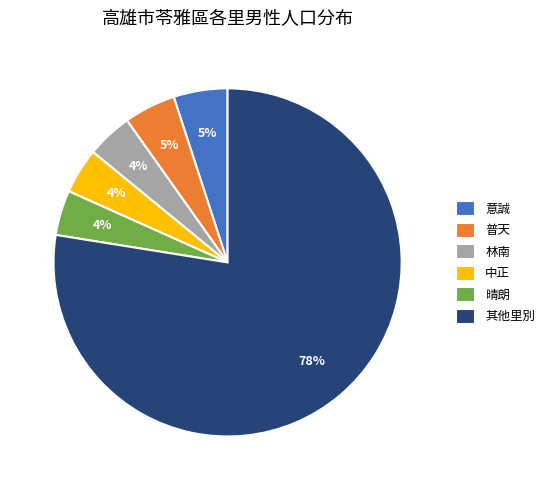

To the nearest percent, what percentage of the pie is 中正?

4%